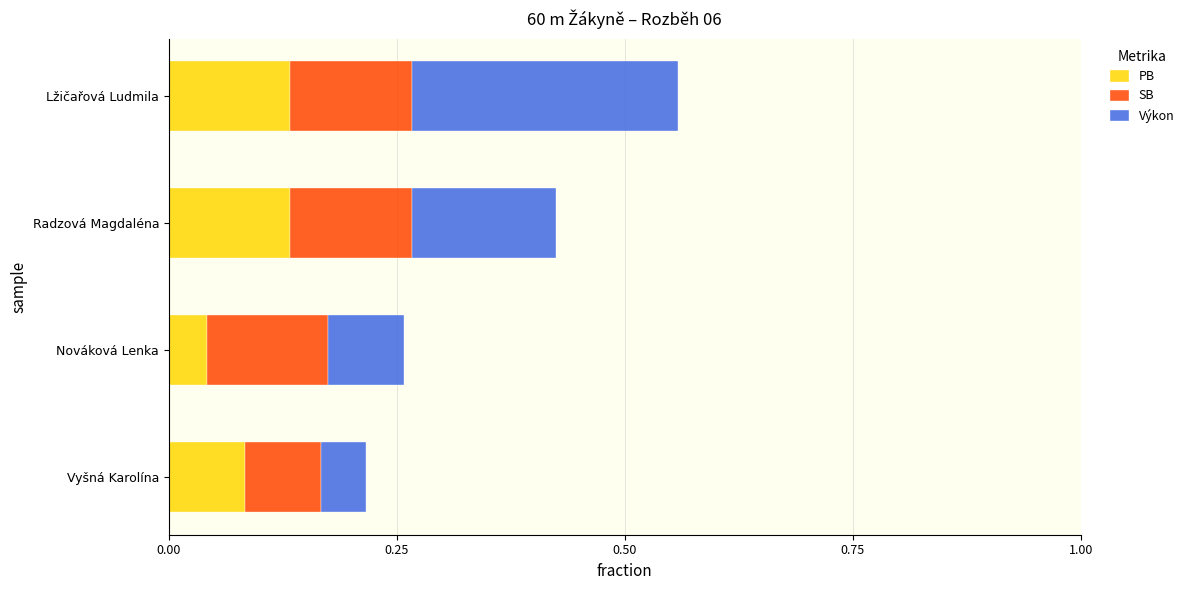

At which category is the sum across all series the highest?

Lžičařová Ludmila